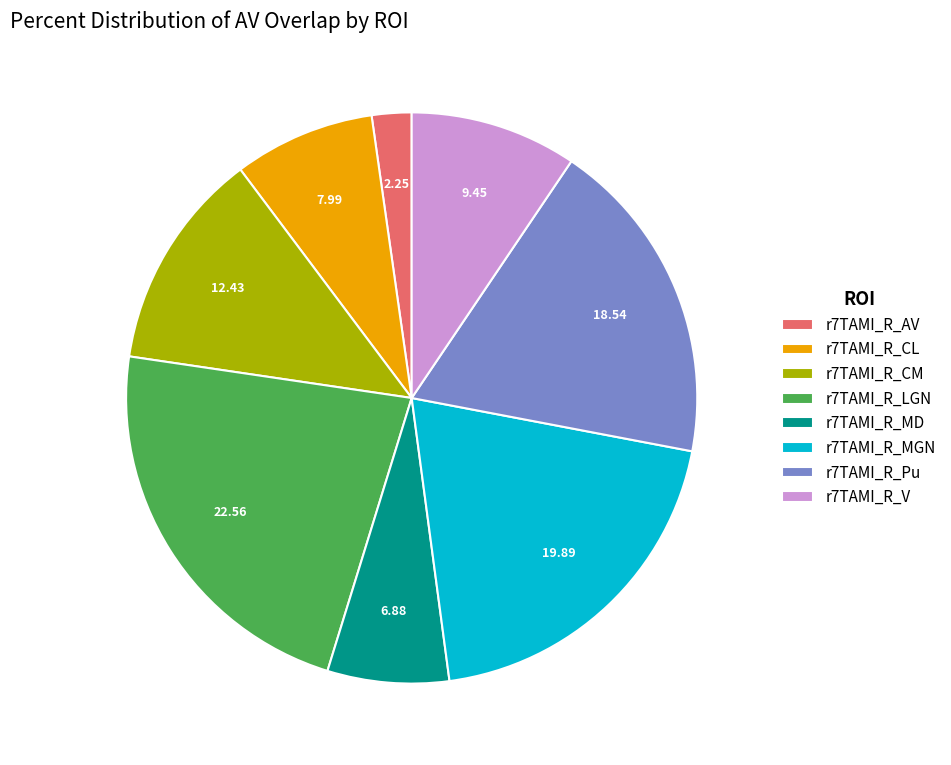

Between r7TAMI_R_Pu and r7TAMI_R_CM, which is larger?

r7TAMI_R_Pu